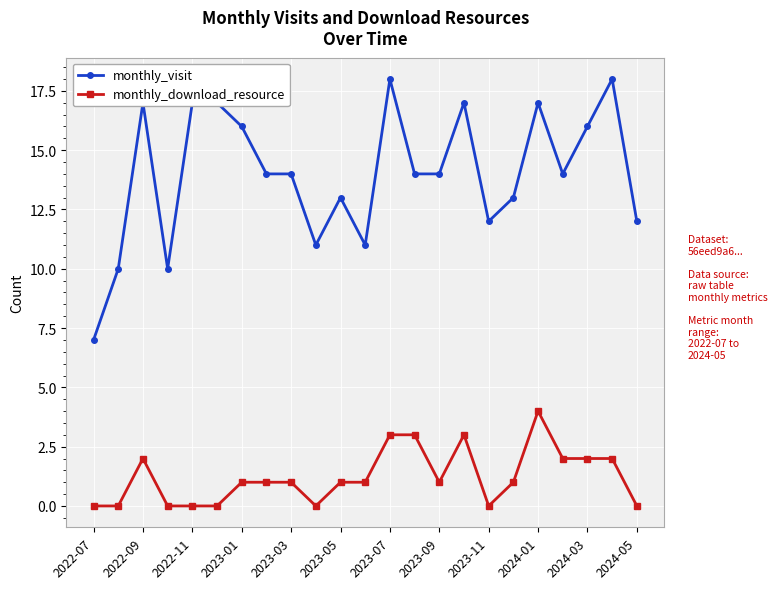

True or false: monthly_download_resource has more than 1 interior local peaks.

True